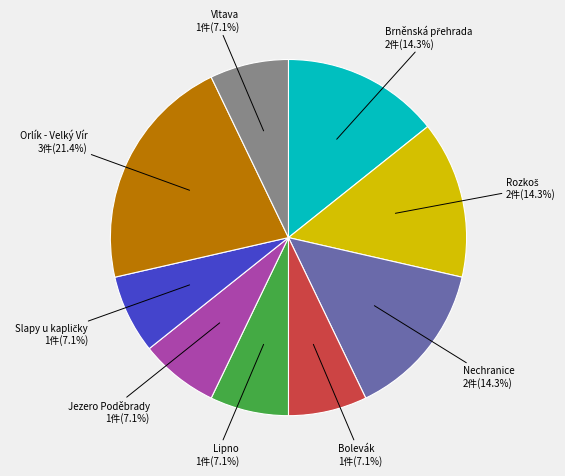

What portion of the pie excludes Vltava?

92.9%